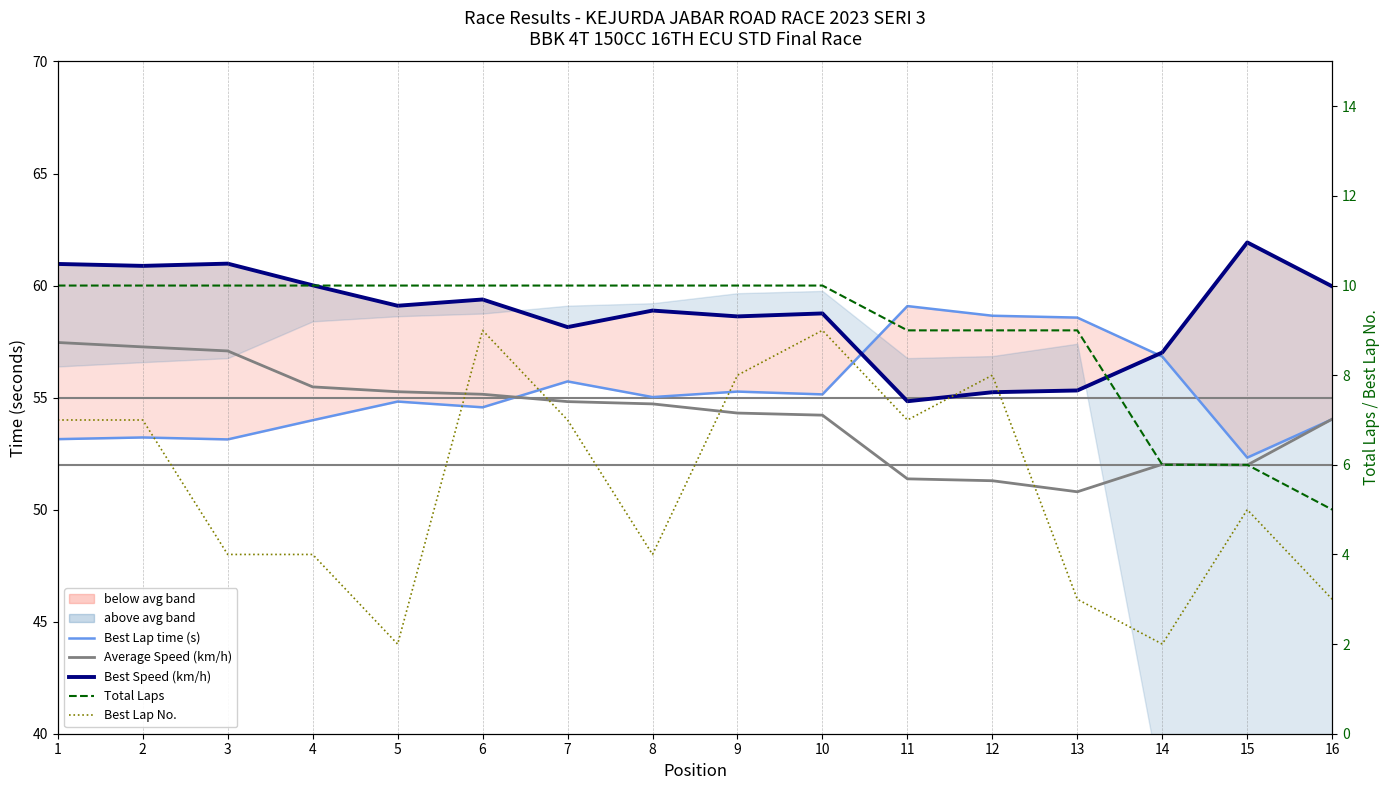

Between which two adjacent categories do Best Speed (km/h) and Best Lap time (s) first intersect?

10 and 11